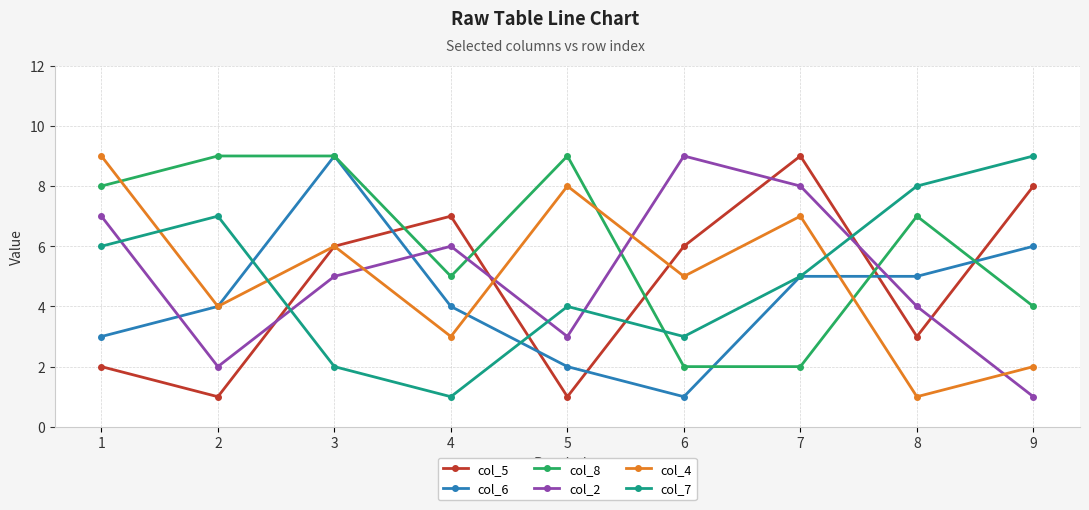

Which series changed the most between 7 and 9?

col_2